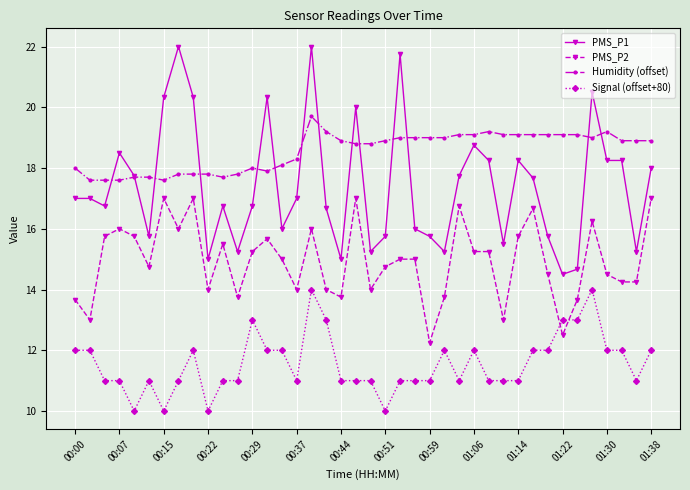

How many data points does each series have?

40